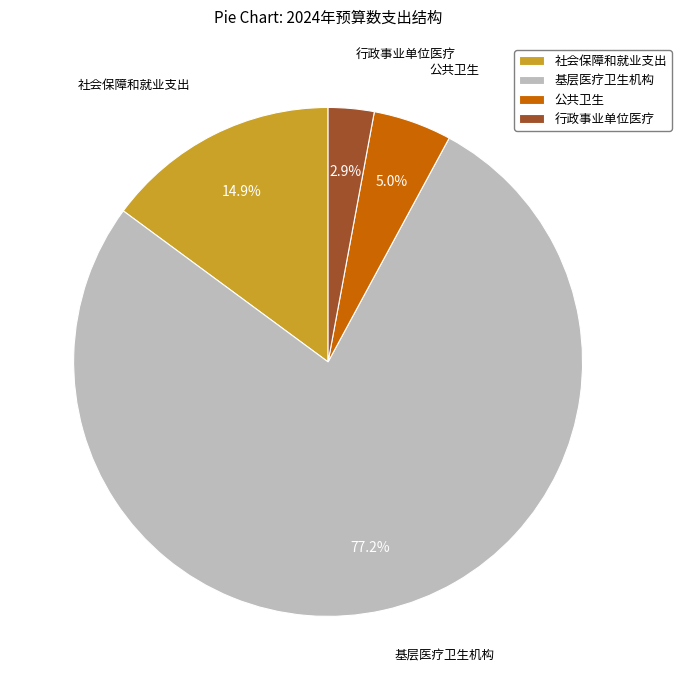

To the nearest percent, what is the average slice percentage?

25%